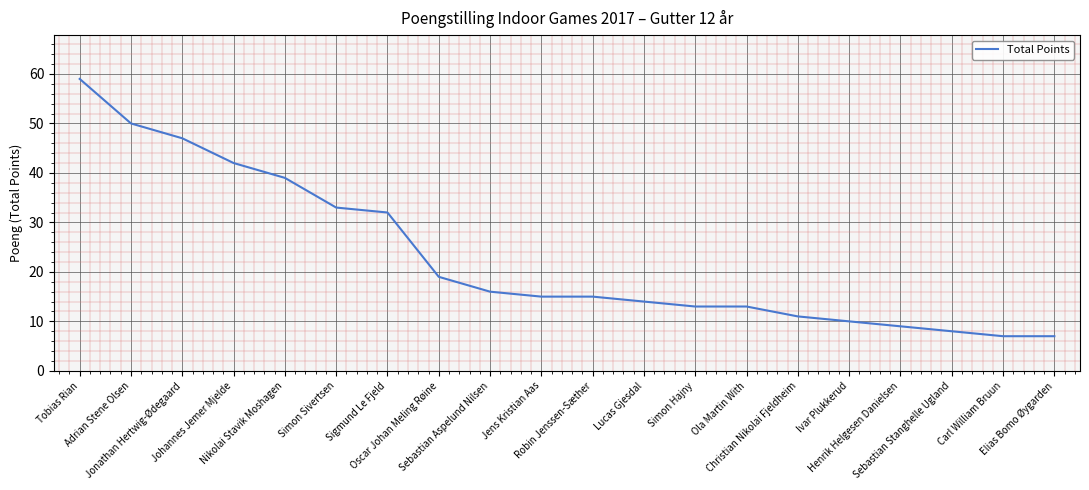

What is the difference between the maximum and minimum values?

52